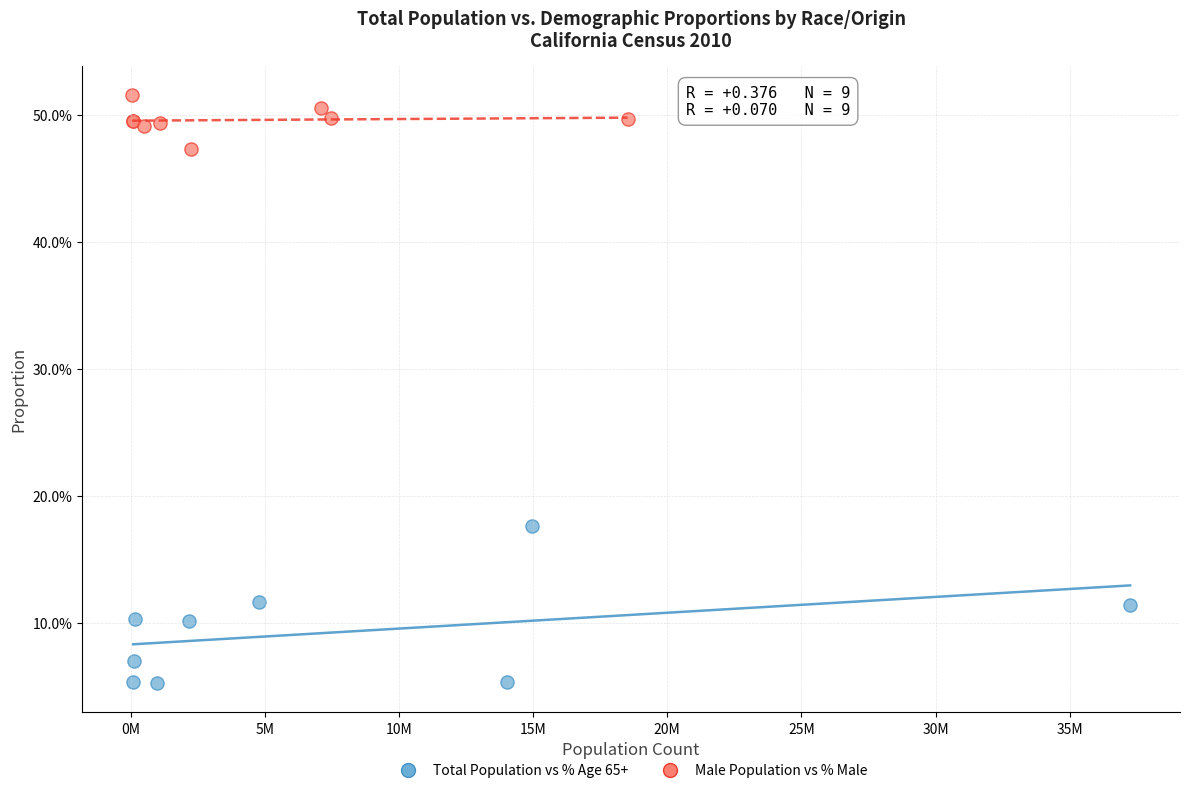

Which series contains the lowest Y value?

Total Population vs % Age 65+